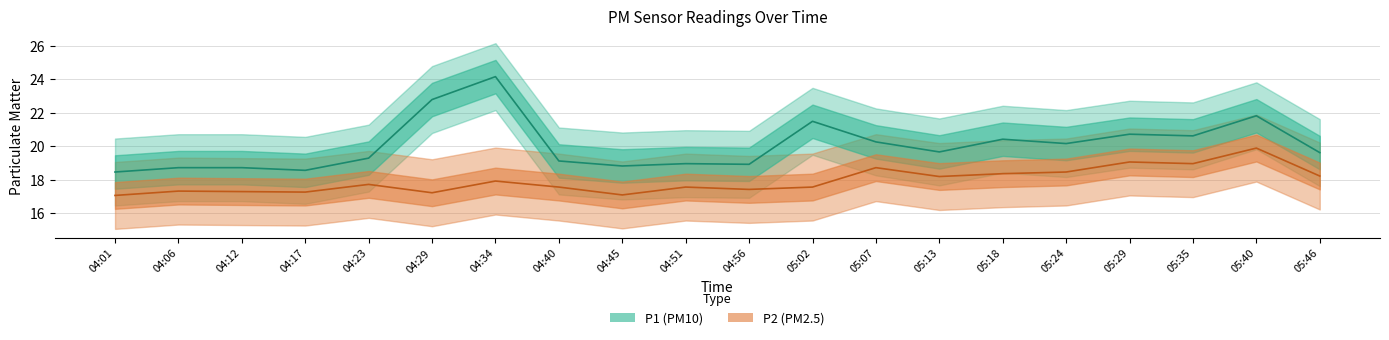

Is it true that P2_upper equals 25.9 at 04:45?

False